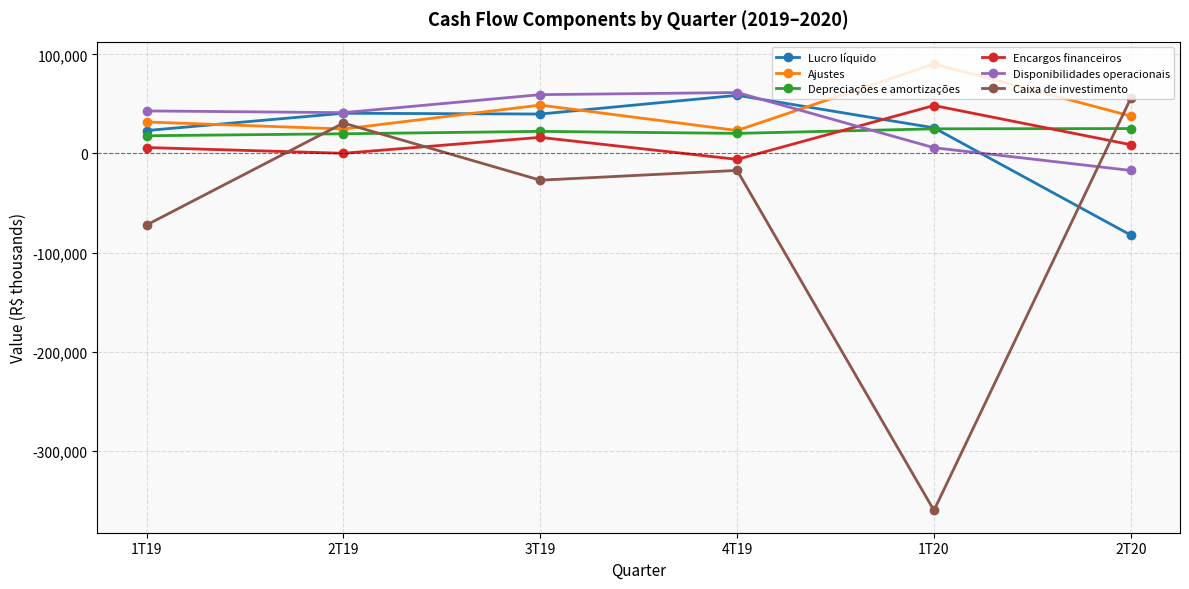

Is this an area chart (filled region under the line)?

No